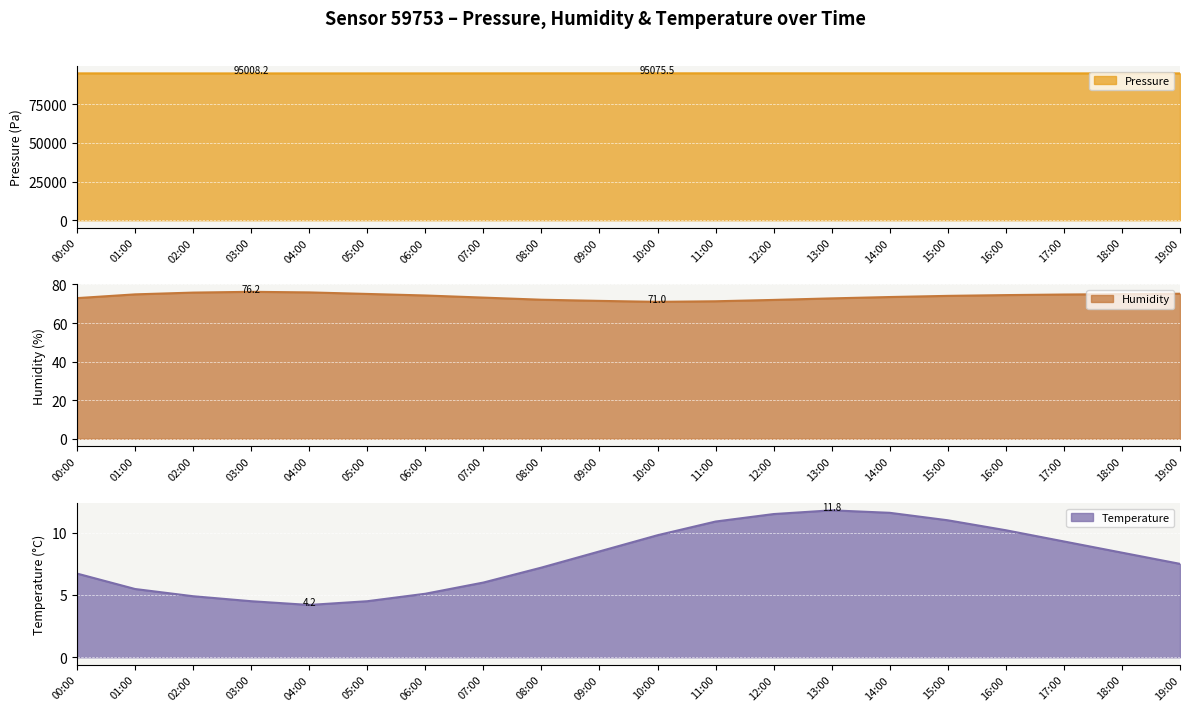

What is the sum of all humidity values?

1476.1